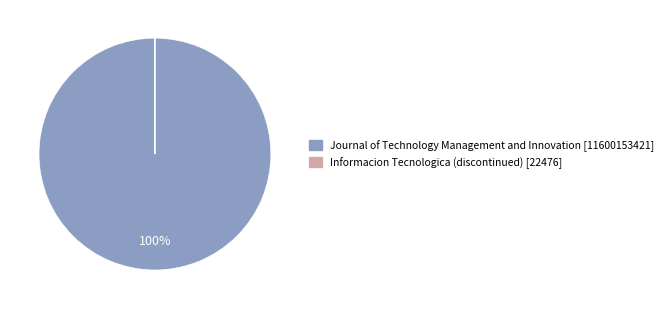

To the nearest percent, what is the average slice percentage?

50%